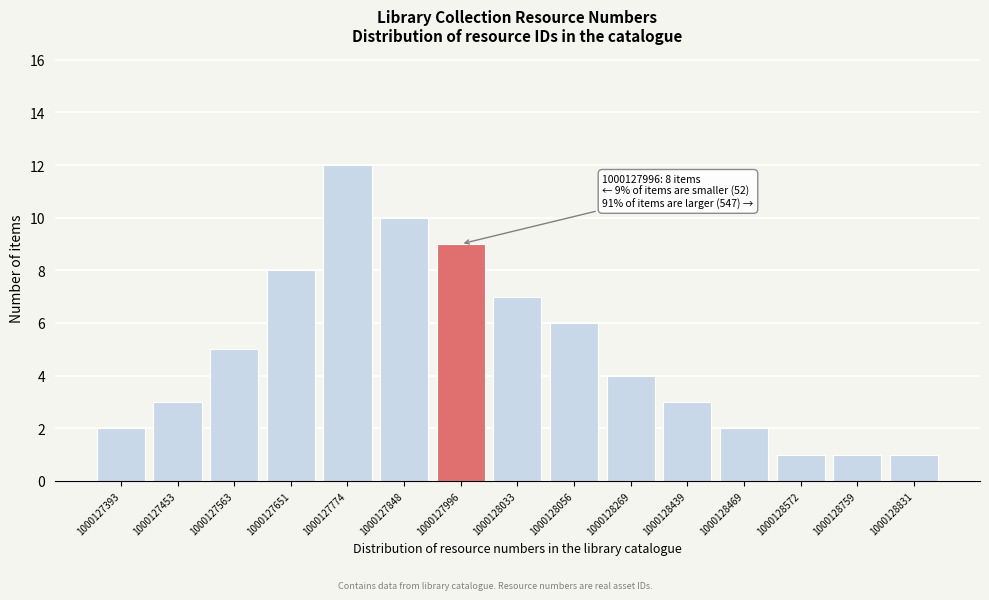

Reading right to left, what are all the values shown in this chart?

1000128831=1	1000128759=1	1000128572=1	1000128469=2	1000128439=3	1000128269=4	1000128056=6	1000128033=7	1000127996=9	1000127848=10	1000127774=12	1000127651=8	1000127563=5	1000127453=3	1000127393=2